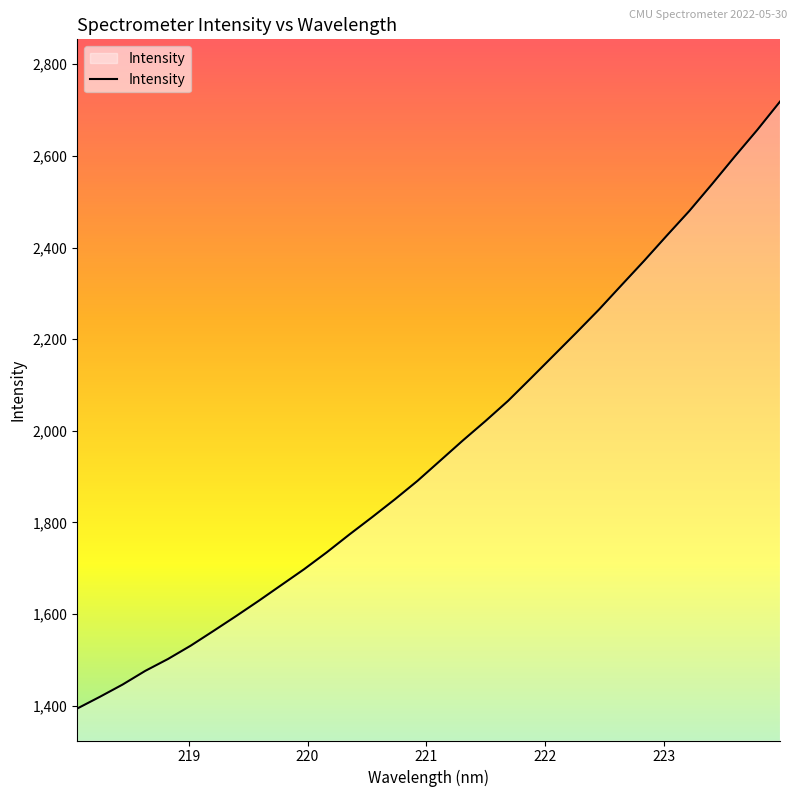

True or false: the data has more than 2 interior local peaks.

False